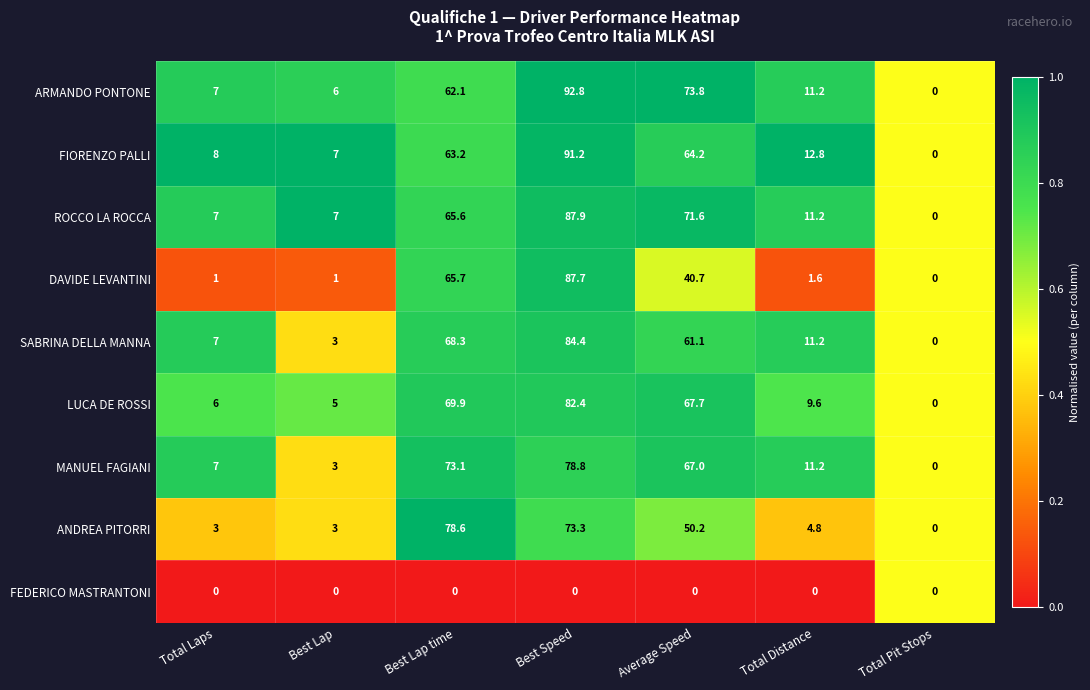

What is the total value across all series at Best Lap time?

546.5